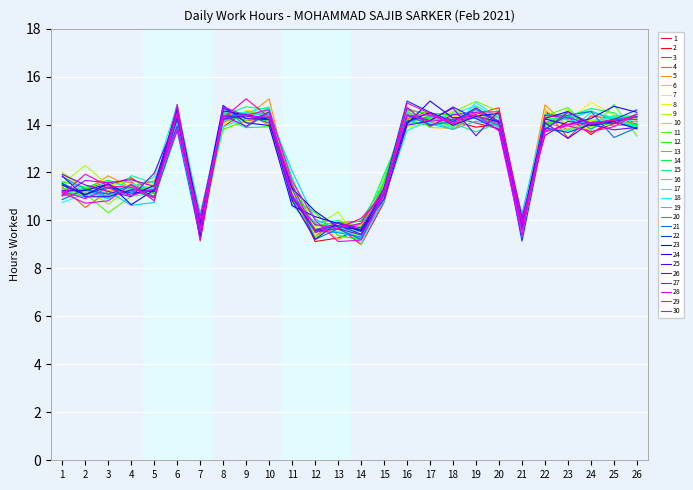

True or false: 3 and 4 intersect in this chart.

True